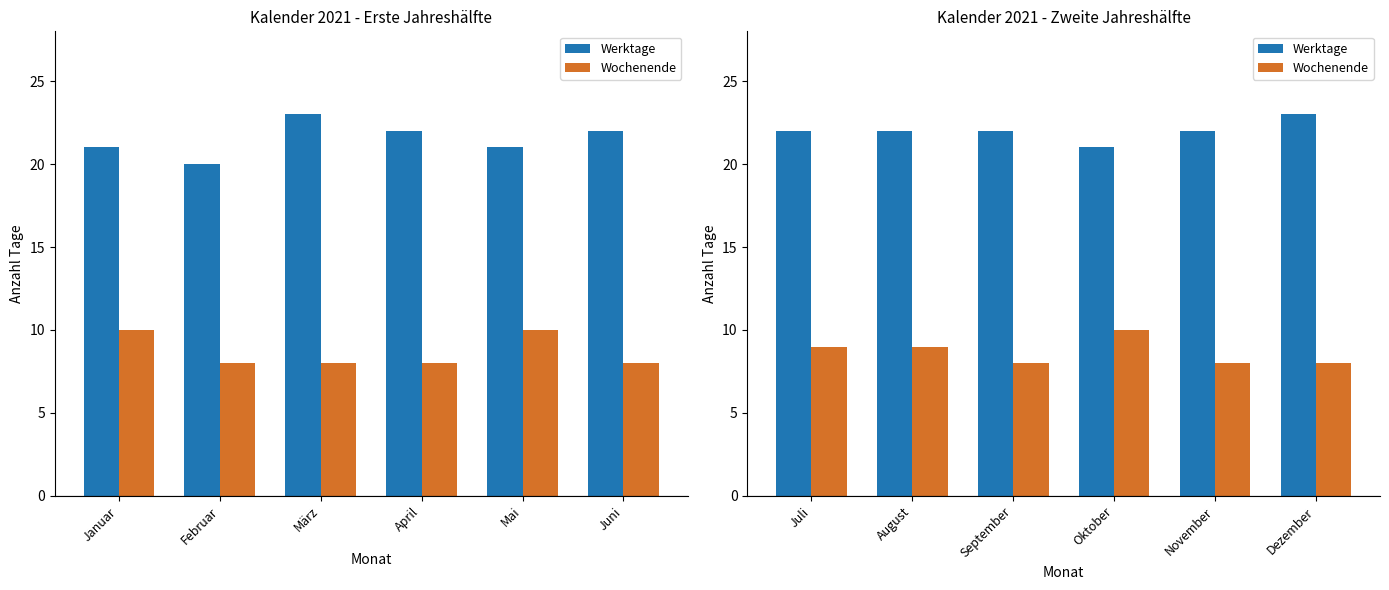

Count the Werktage values in the range 22 to 23.

5